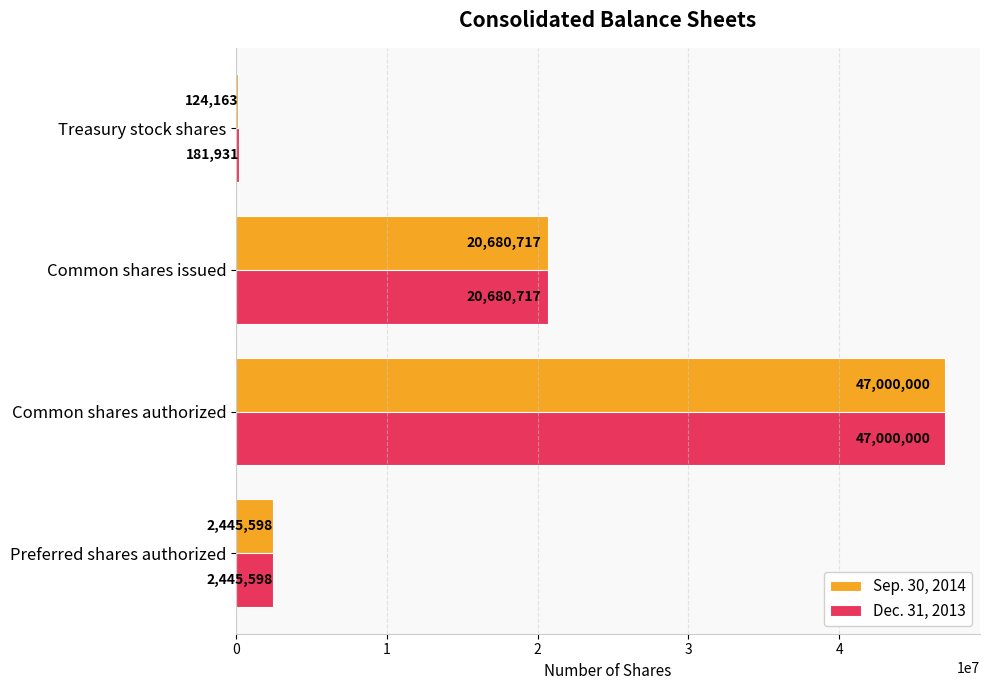

What is the sum of all Dec. 31, 2013 values?

70308246